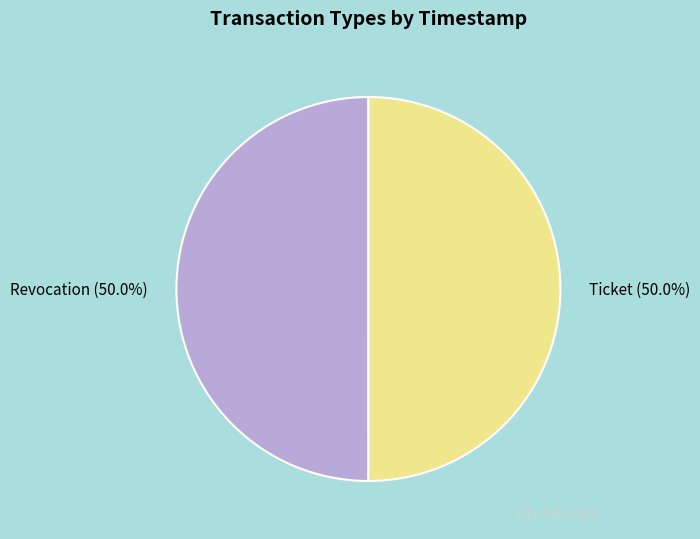

How many slices are in this pie chart?

2